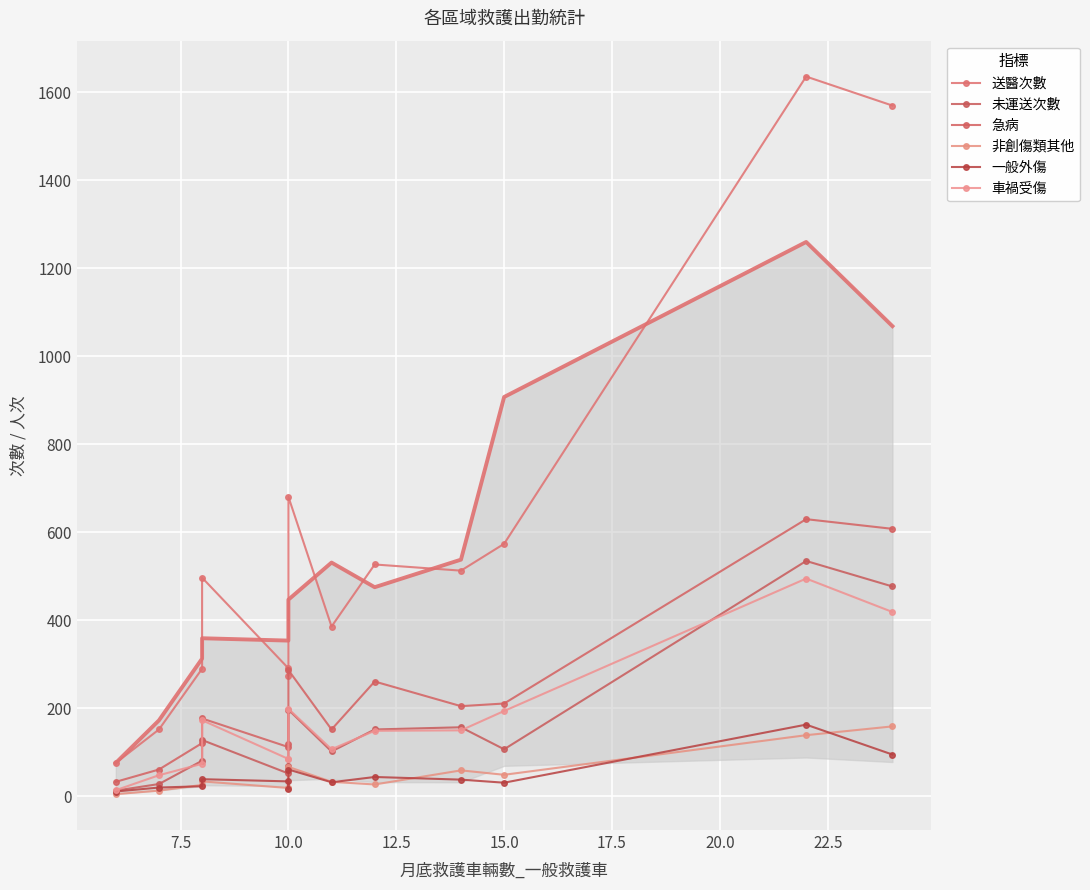

What is the spread (max minus min) of values at 7.5?

139